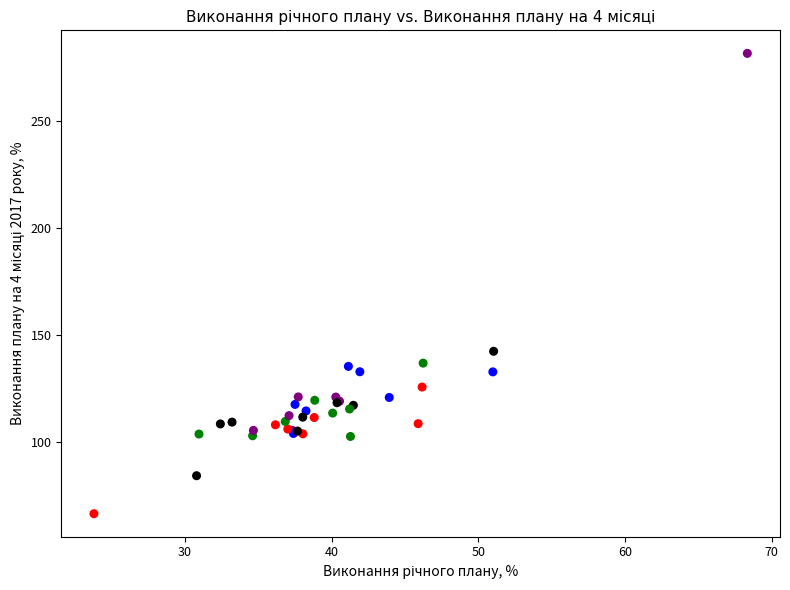

What Y value in the scatter plot is closest to 174?

142.5